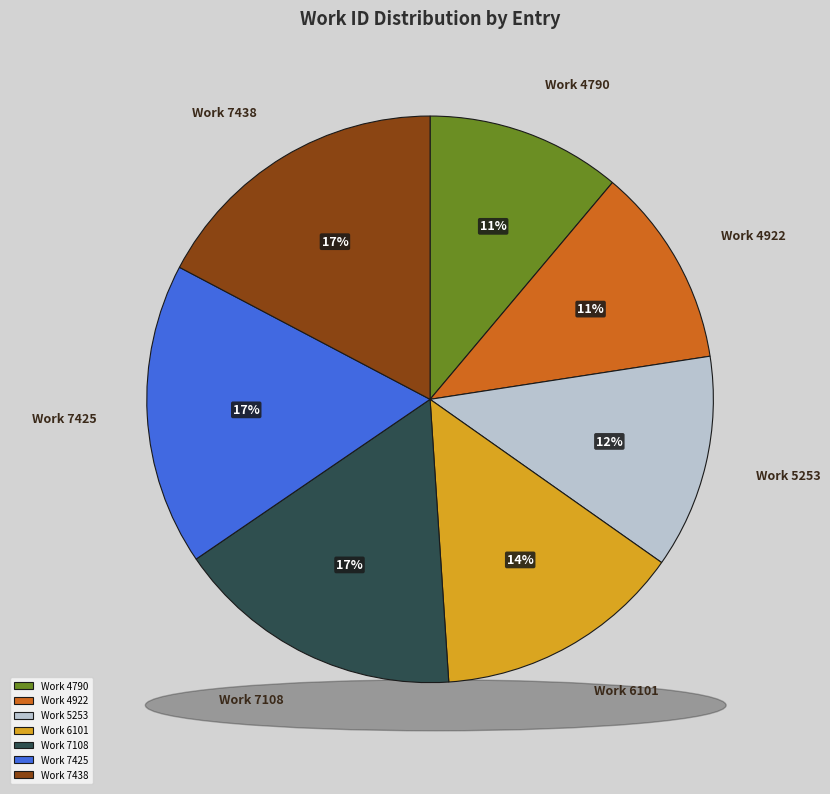

How many segments does this pie chart have?

7